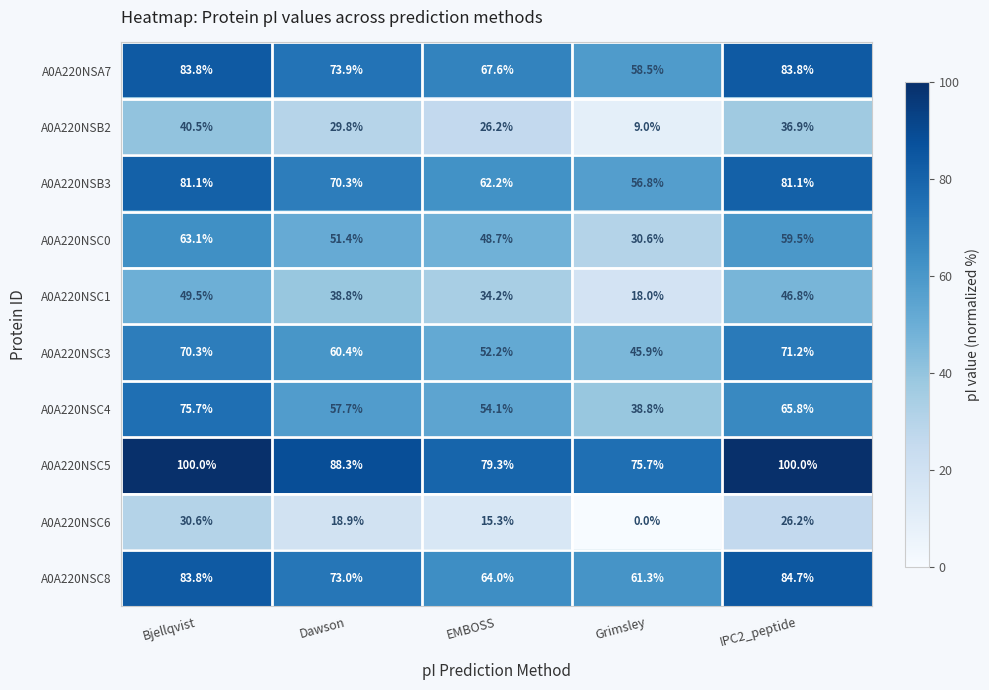

Count the number of data series in this chart.

10